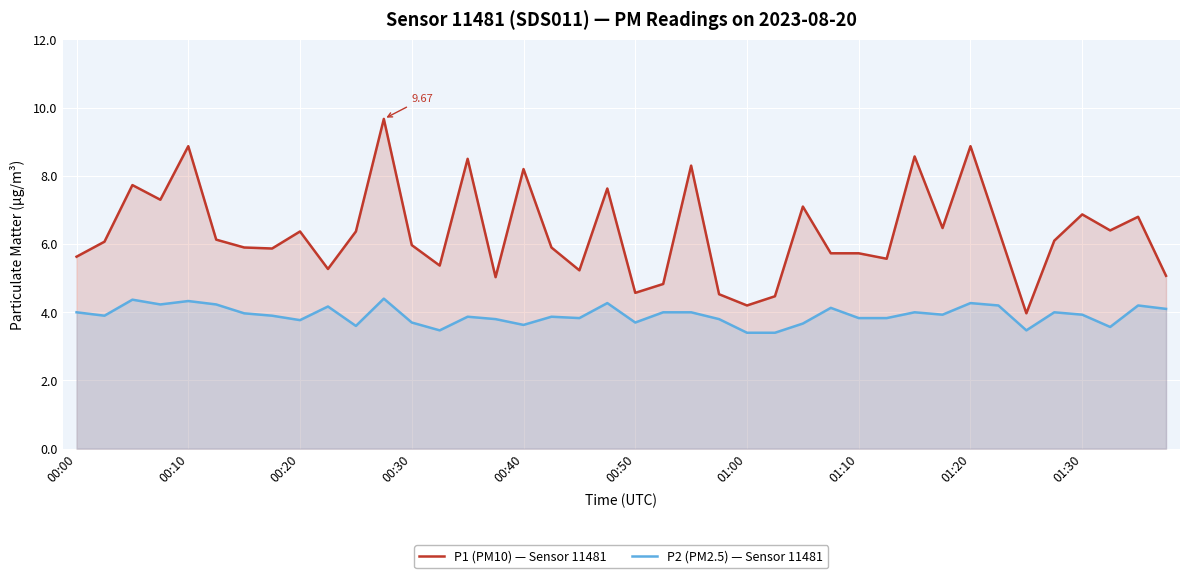

List the series in order of their peak value, lowest first.

P2 (PM2.5) — Sensor 11481, P1 (PM10) — Sensor 11481